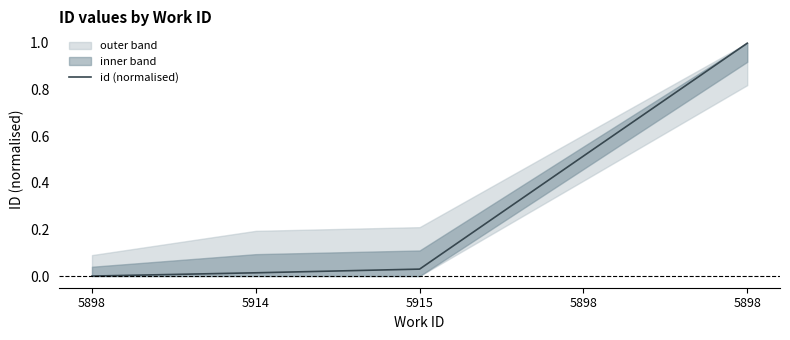

Rank the categories by value from lowest to highest.

5898, 5914, 5915, 5898, 5898